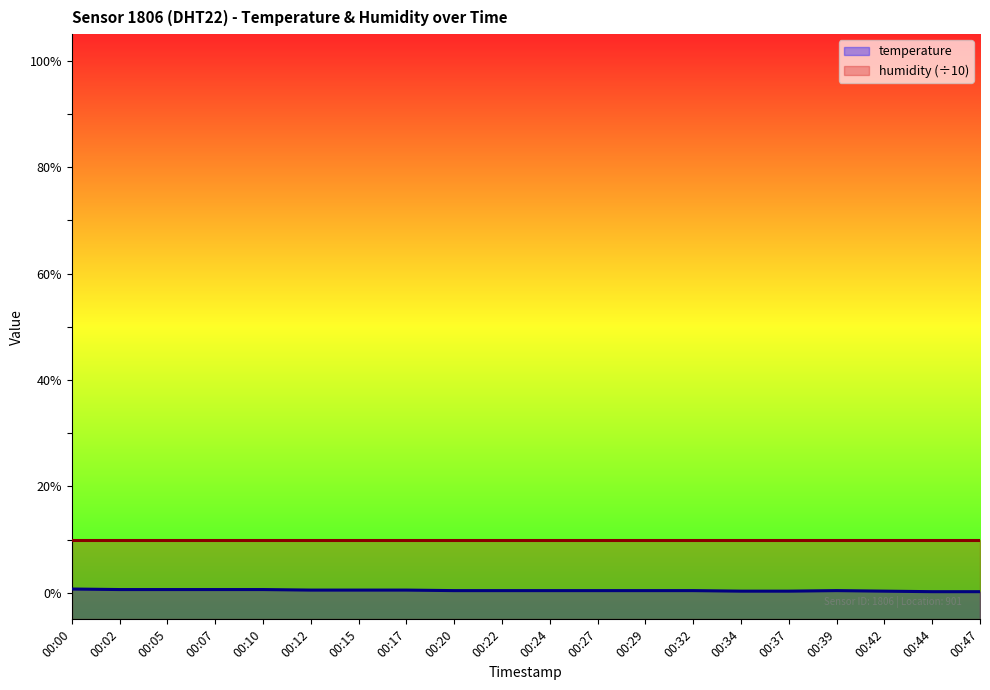

Which category has the highest value across all series?

00:00